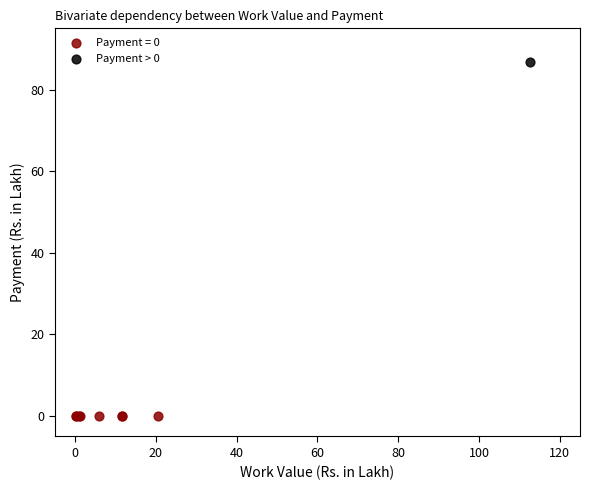

Which series contains the lowest Y value?

Payment = 0